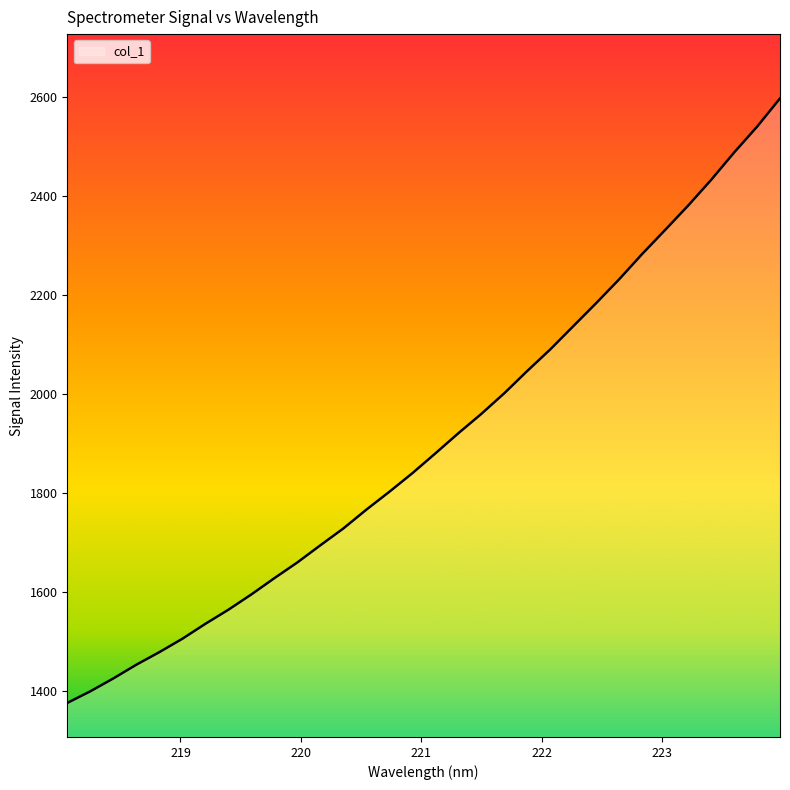

Count the number of data series in this chart.

1